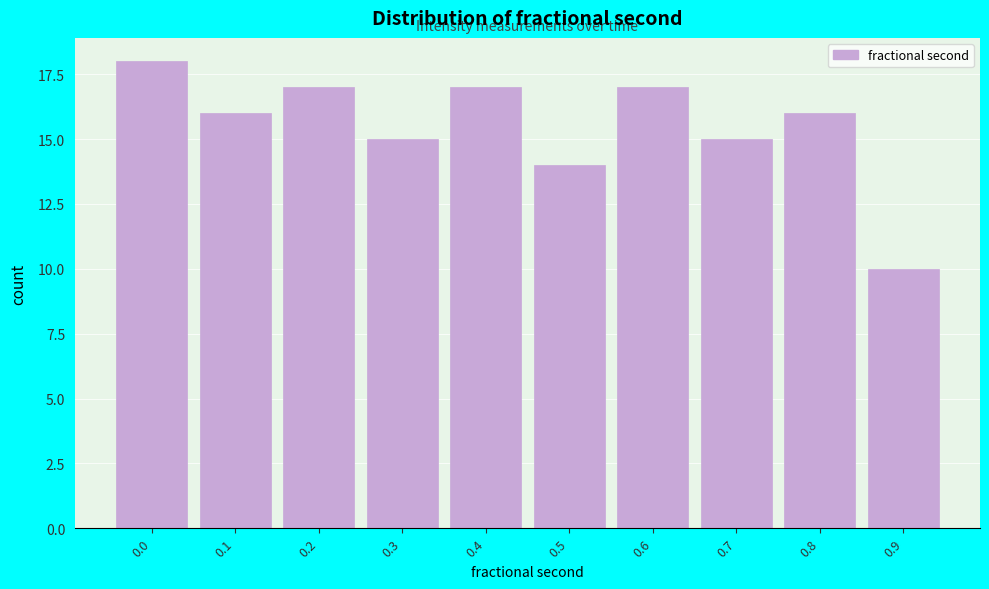

Reading left to right, list all the values displayed in this chart.

18	16	17	15	17	14	17	15	16	10